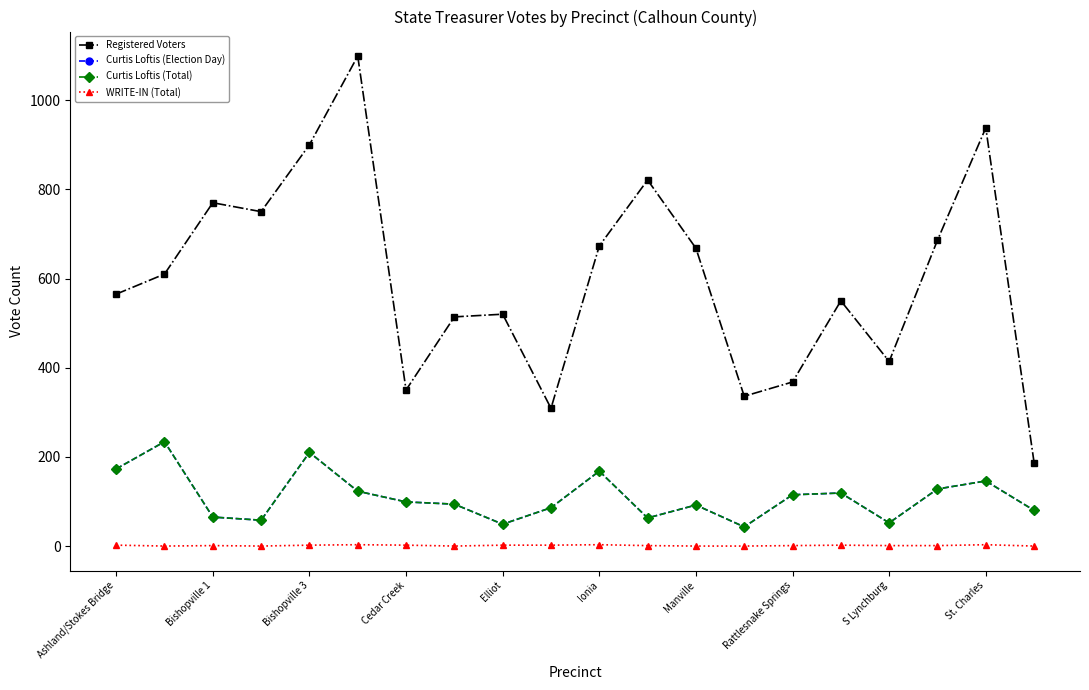

Is this an area chart (filled region under the line)?

No